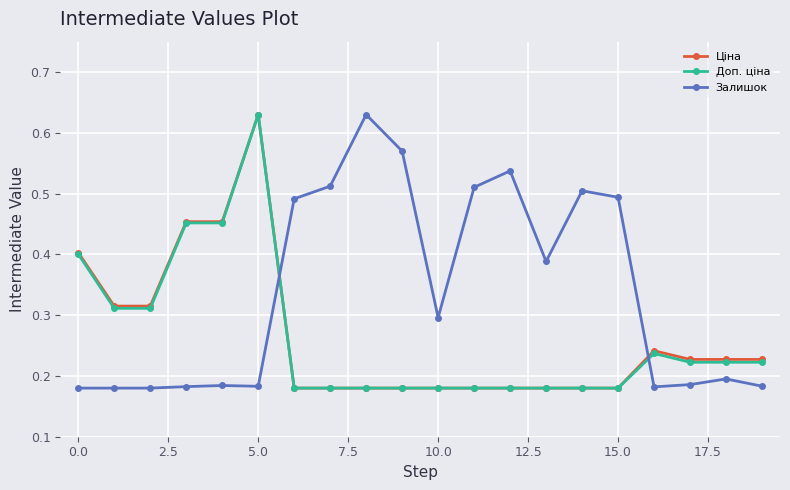

True or false: Доп. ціна has more than 1 points higher than both neighbors.

True